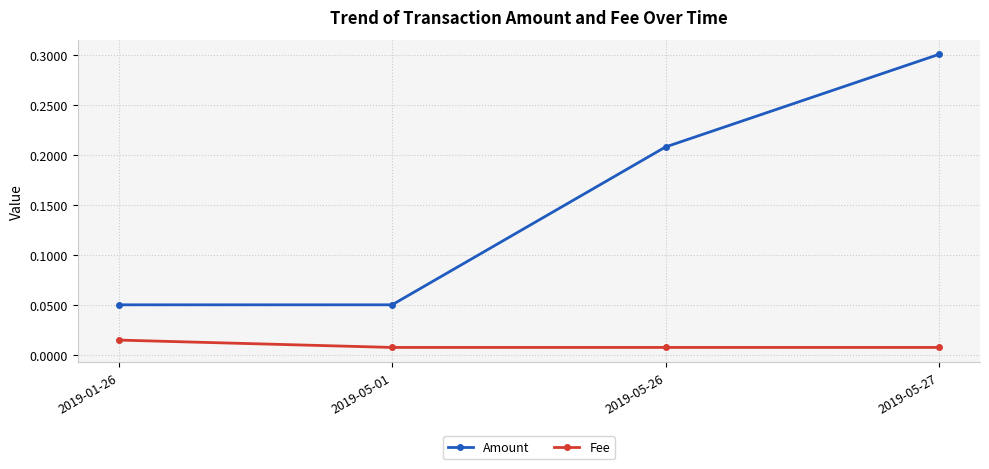

At how many categories does at least one series exceed 0?

4